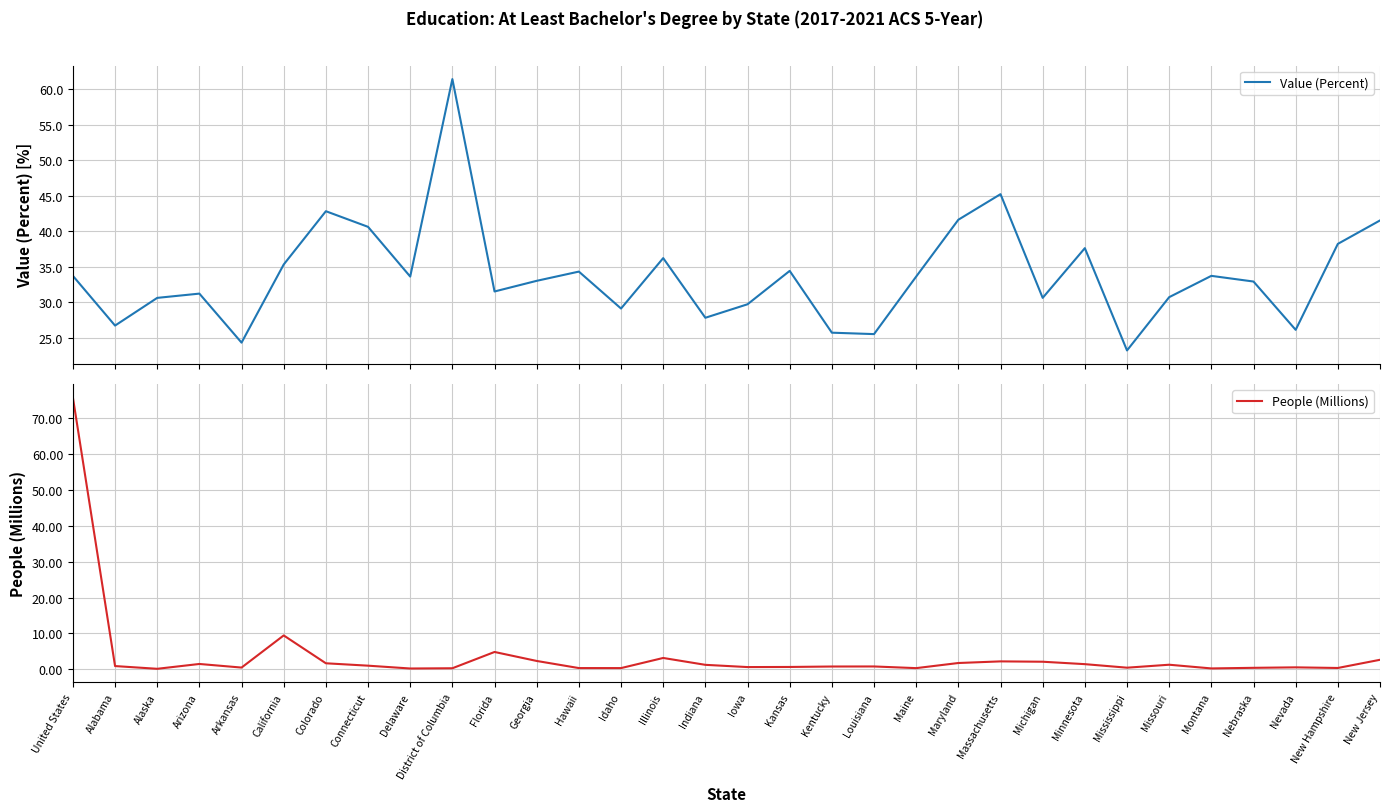

The People (Millions) series shows 0.2 at Delaware. True or false?

True